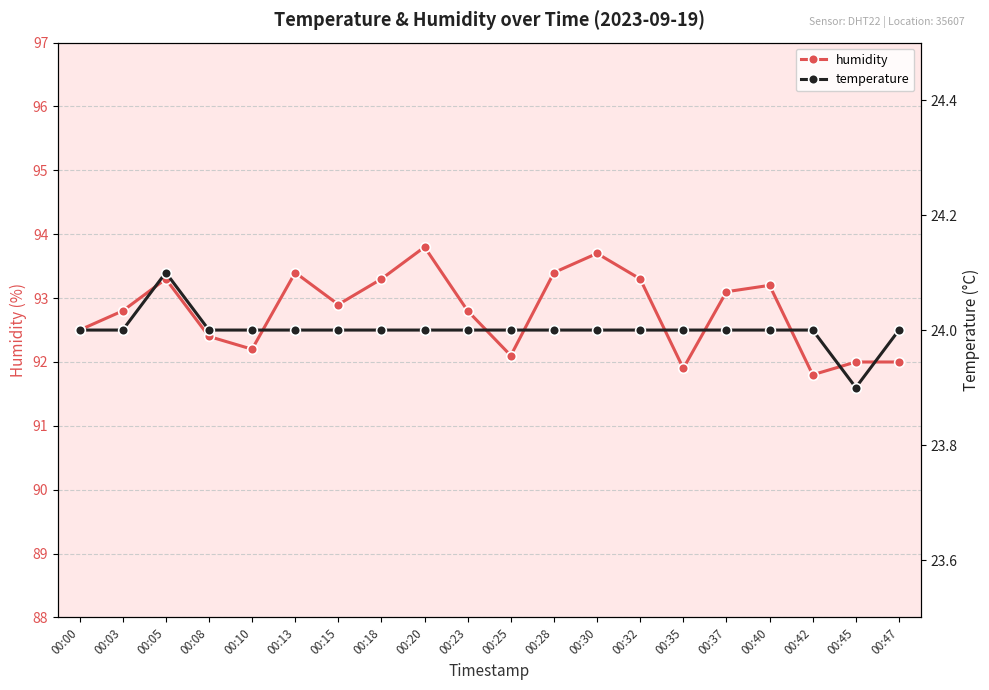

Where is the first local maximum for humidity?

00:05